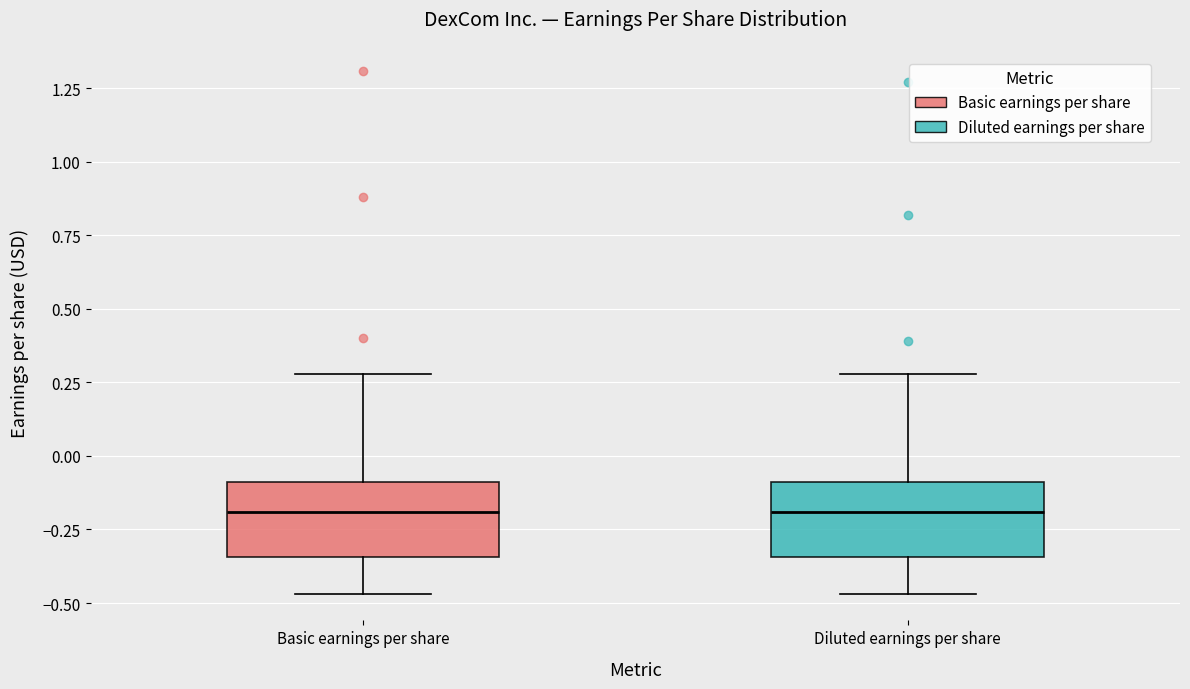

Where does the median line of the box for Basic earnings per share sit on the y-axis? The values are not printed on the chart, so give them approximately, as read against the axis.

-0.20